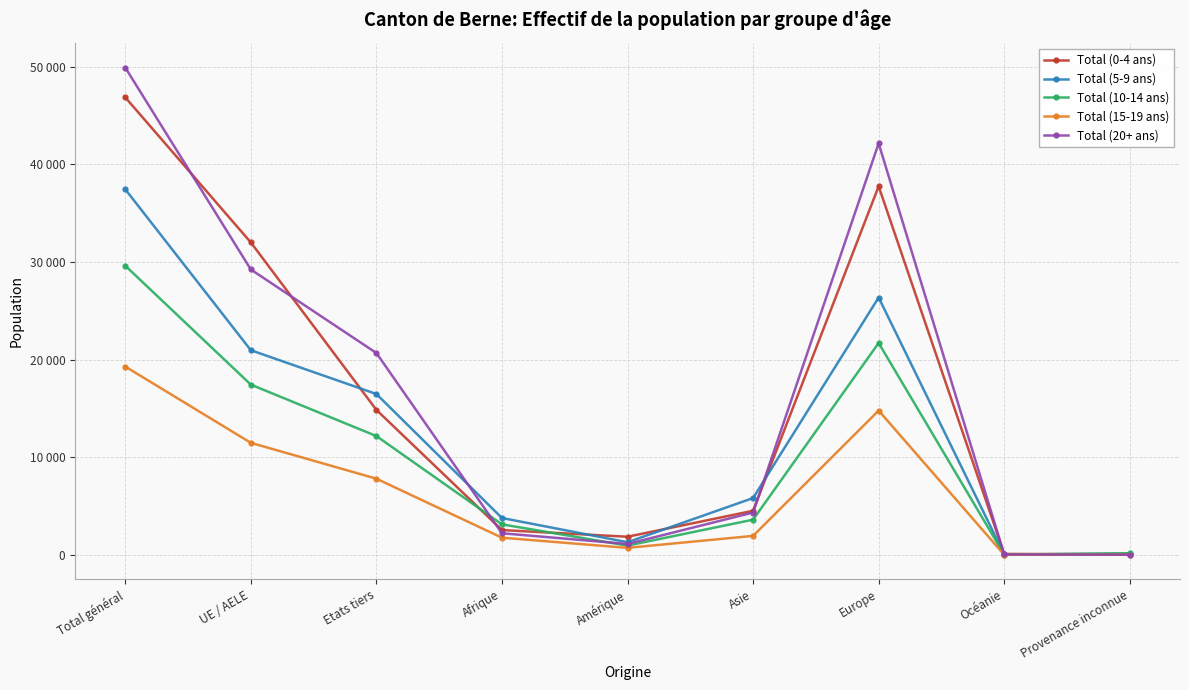

List the labels in order of Total (20+ ans) value, smallest first.

Provenance inconnue, Océanie, Amérique, Afrique, Asie, Etats tiers, UE / AELE, Europe, Total général